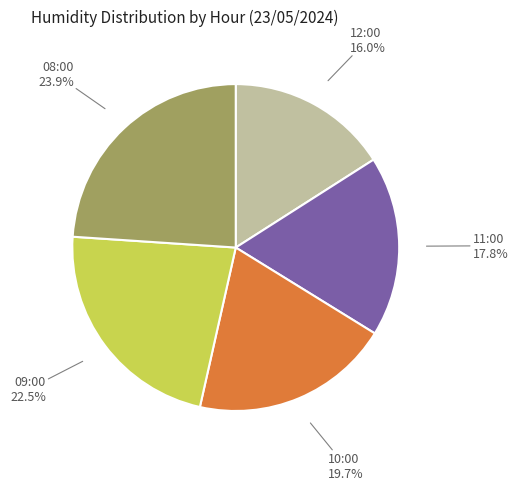

Is there a majority slice in this chart?

No